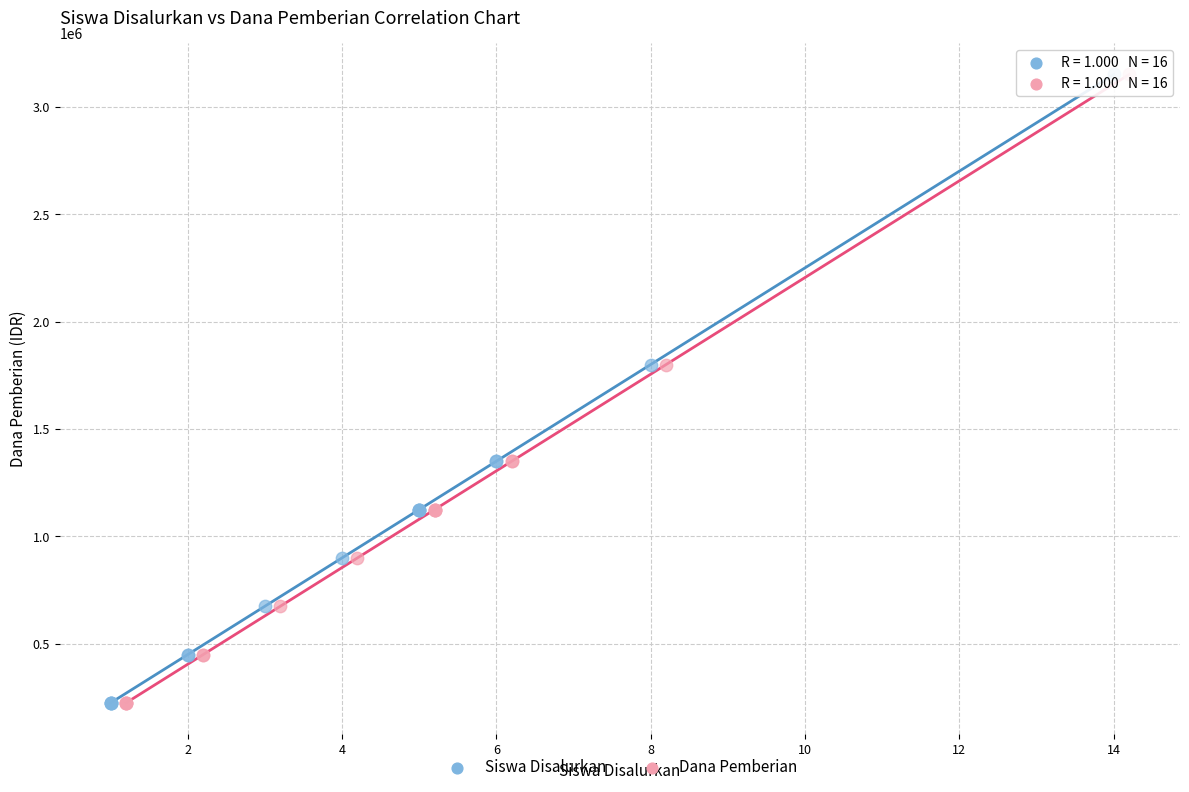

What are all the series names shown in the legend?

Siswa Disalurkan, Dana Pemberian